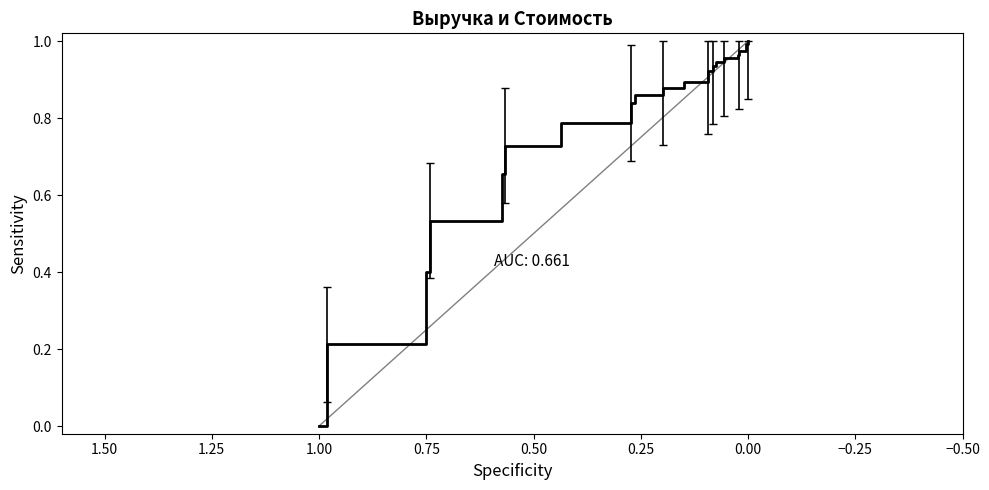

True or false: the data has more than 0 interior local peaks.

False